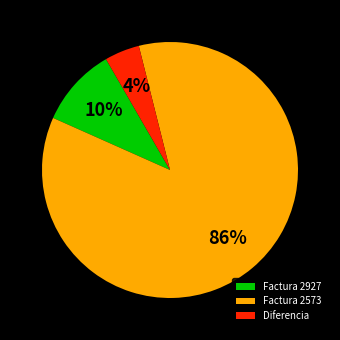

Which has a higher value, Diferencia or Factura 2573?

Factura 2573